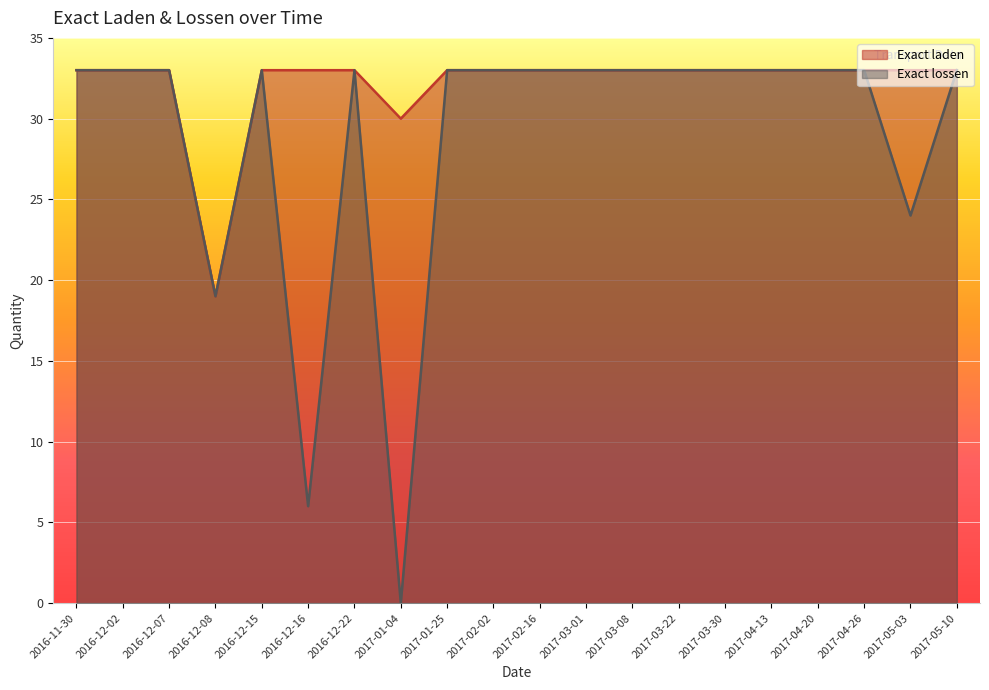

What is the highest value of the Exact laden series?

33